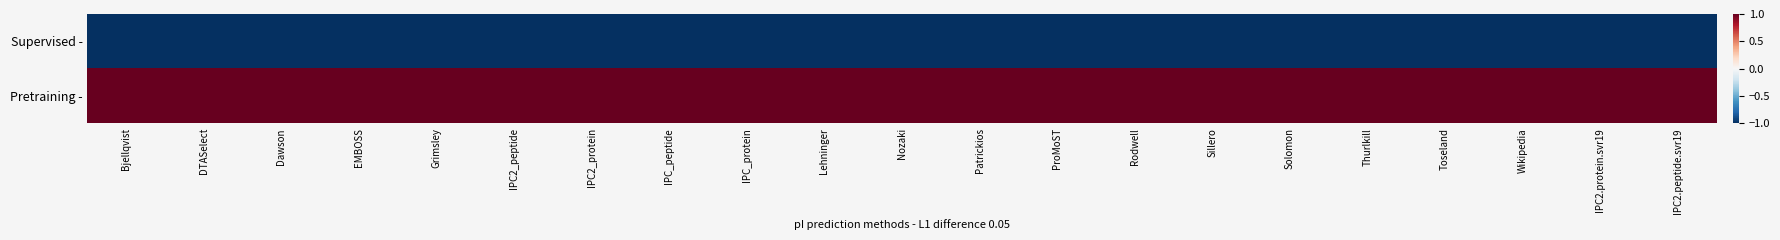

What is the minimum value shown in the chart?

-1.0